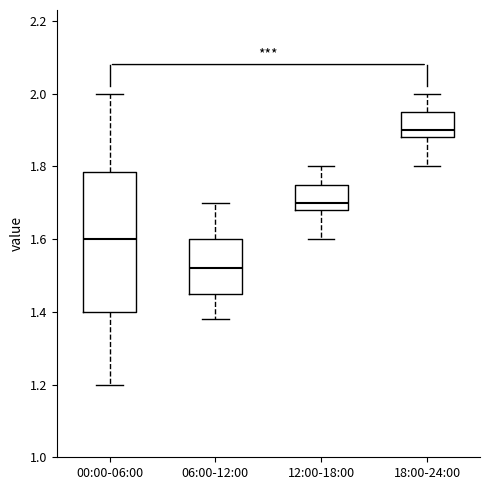

Reading left to right, transcribe this box plot: for each box, give where its median line is, the range the box spans, and where its two whiskers end, as read against the y-axis. The values are not printed on the chart, so give them approximately, as read against the axis.

00:00-06:00: median 1.60, box 1.40 to 1.78, whiskers 1.20 to 2.00
06:00-12:00: median 1.52, box 1.46 to 1.60, whiskers 1.38 to 1.70
12:00-18:00: median 1.70, box 1.68 to 1.76, whiskers 1.60 to 1.80
18:00-24:00: median 1.90, box 1.88 to 1.96, whiskers 1.80 to 2.00